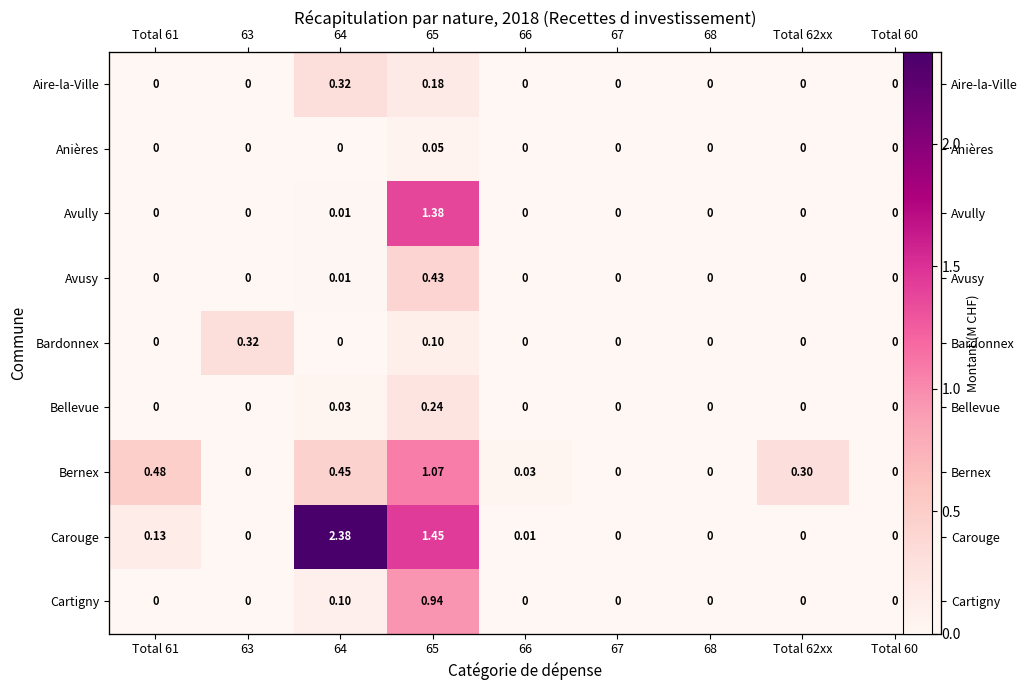

The value of Bellevue at 67 is 0.0. True or false?

True